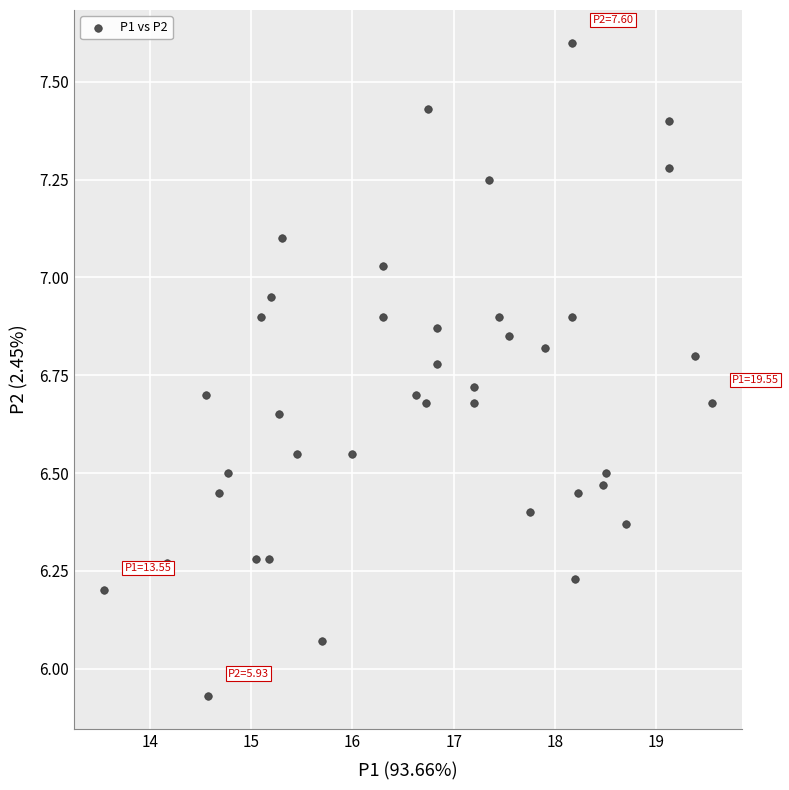

What is the range of X values (max minus min)?

6.0